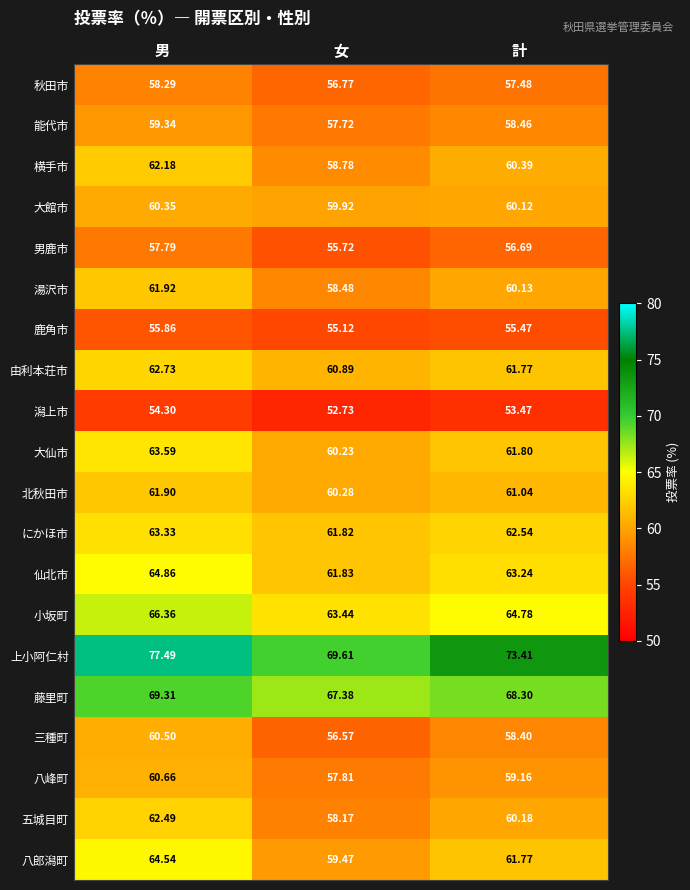

Rank the series at 女 from lowest to highest value.

潟上市, 鹿角市, 男鹿市, 三種町, 秋田市, 能代市, 八峰町, 五城目町, 湯沢市, 横手市, 八郎潟町, 大館市, 大仙市, 北秋田市, 由利本荘市, にかほ市, 仙北市, 小坂町, 藤里町, 上小阿仁村